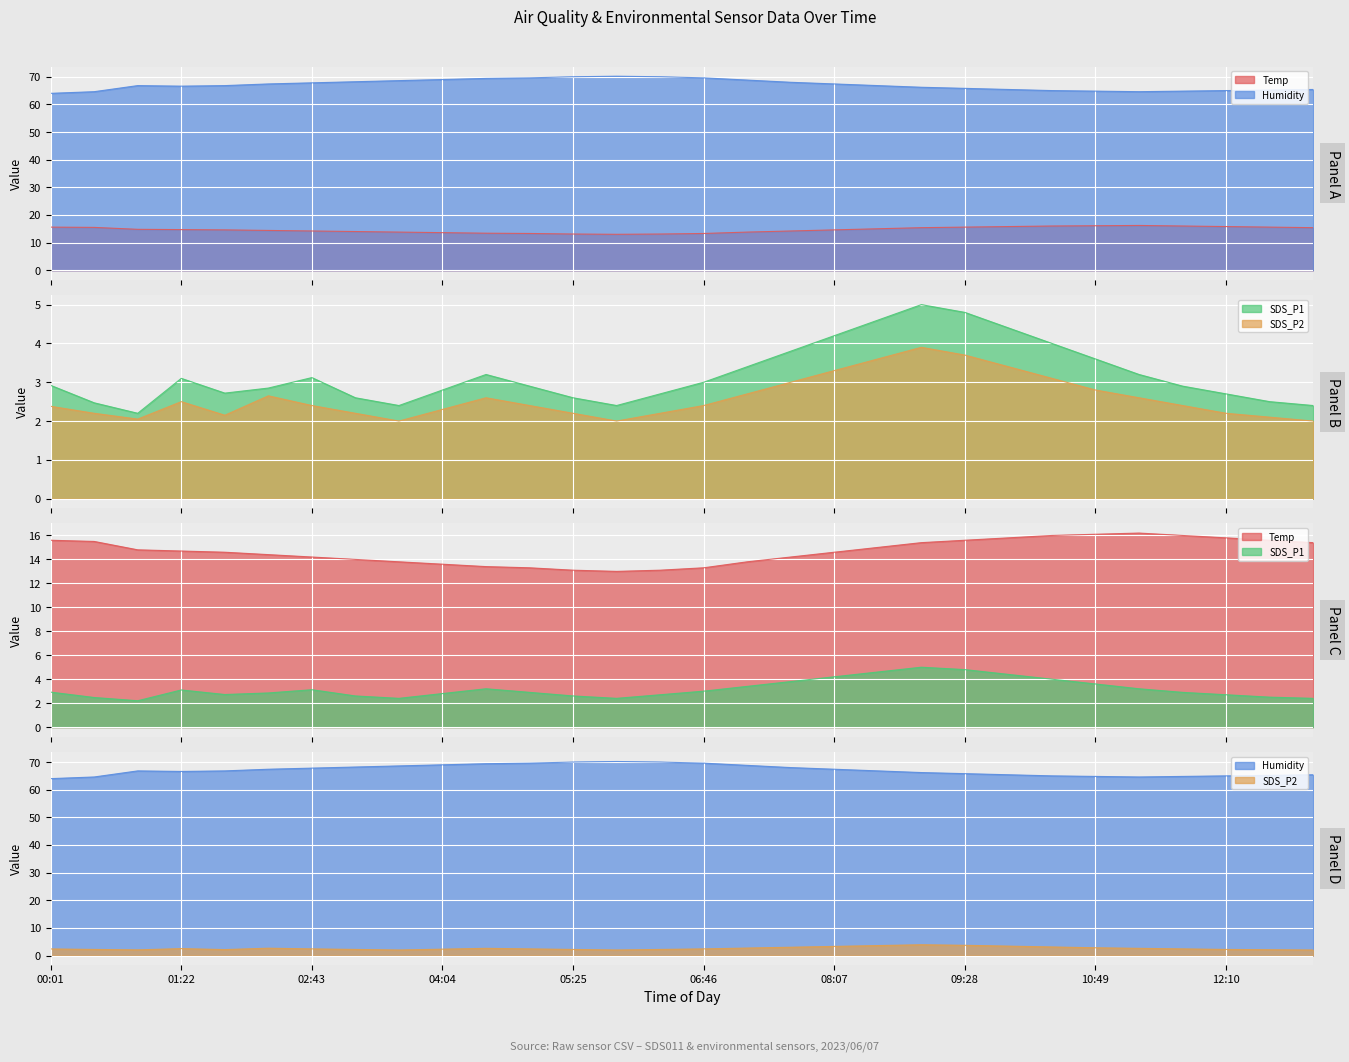

What is the label of the 16th point from the left?

06:46